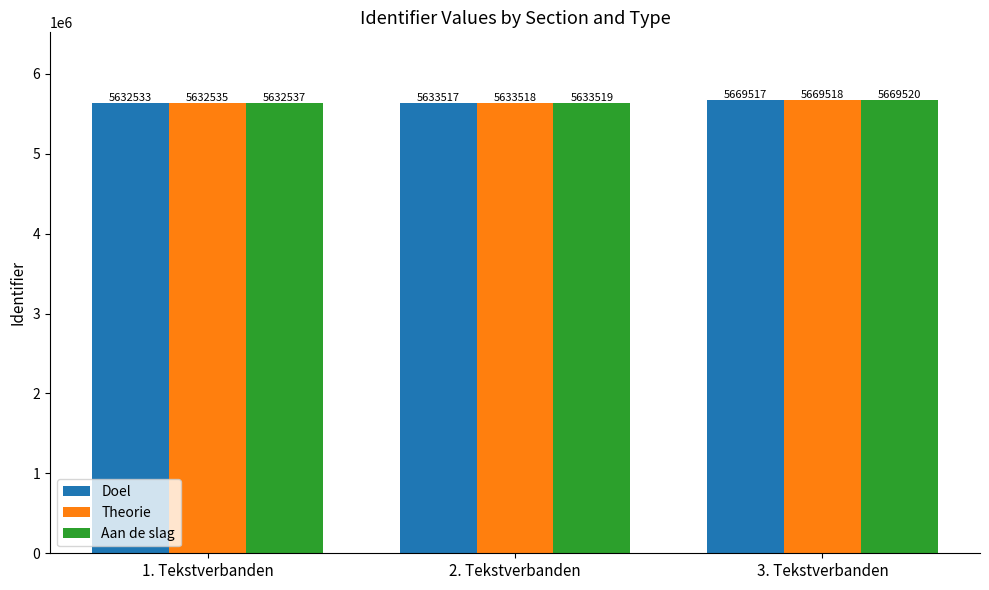

How many categories are shown in the chart?

3